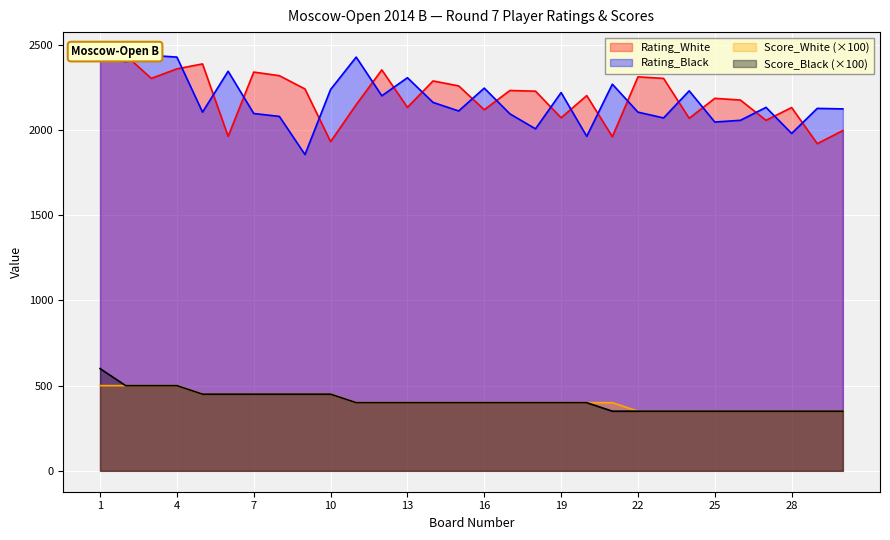

Between 17 and 10, which is larger?

17